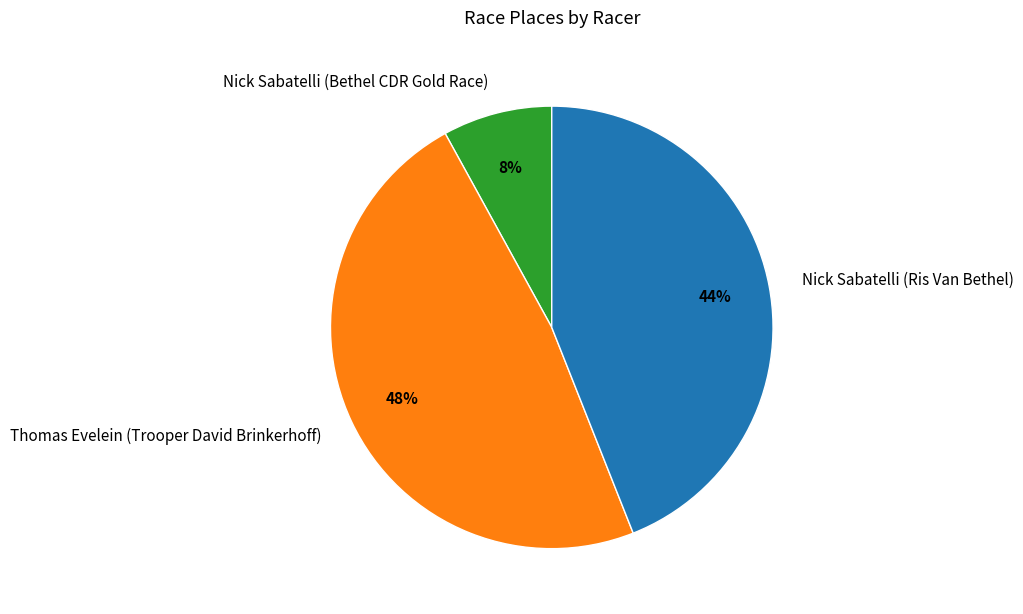

Is it true that Nick Sabatelli (Ris Van Bethel) is 44% of the pie?

True